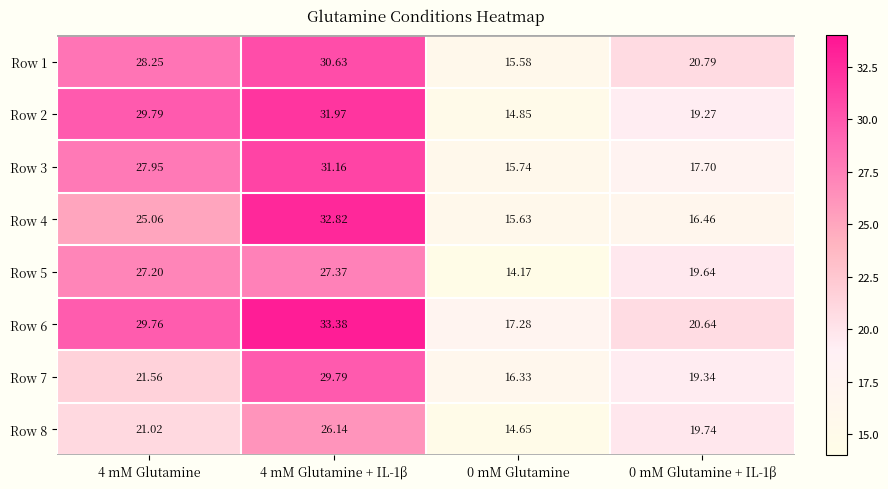

Is the value of Row 2 at 4 mM Glutamine + IL-1β greater than the value of Row 5 at 0 mM Glutamine?

Yes